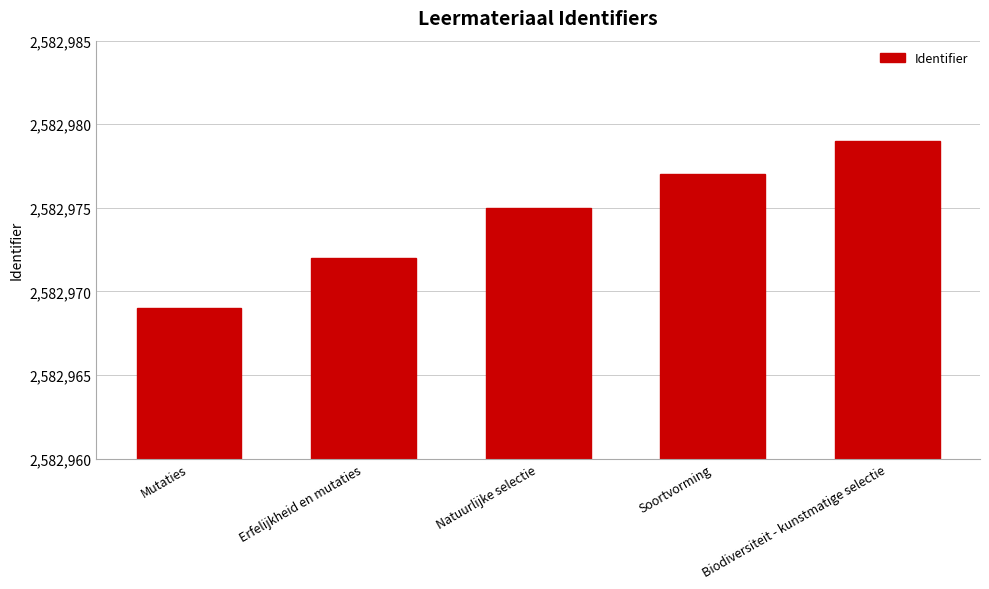

What is the approximate value at Mutaties, to the nearest 10?

2582970